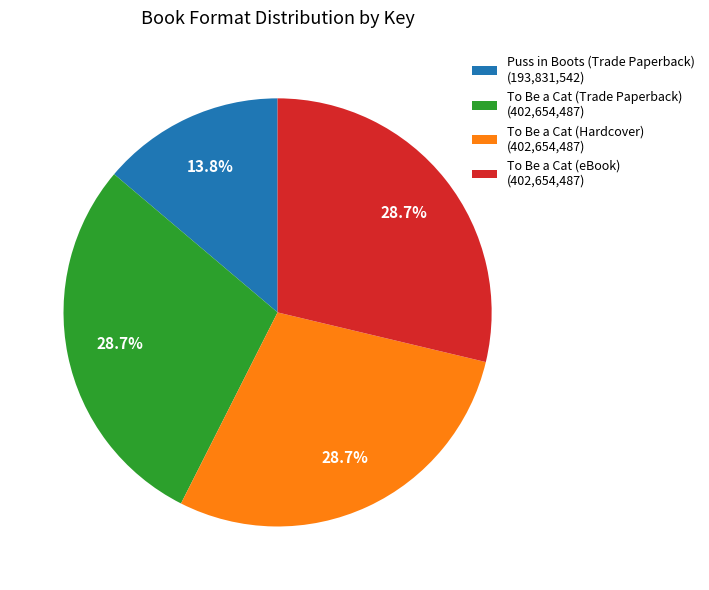

Which category has the smallest portion of the pie?

Puss in Boots (Trade Paperback)